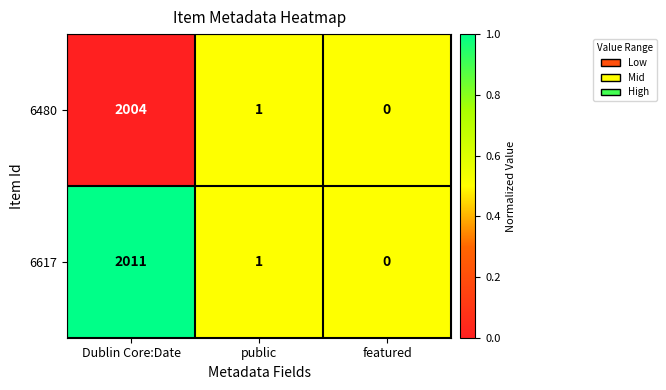

Reading right to left, list all the values displayed in this chart.

6480: featured=0	public=1	Dublin Core:Date=2004
6617: featured=0	public=1	Dublin Core:Date=2011